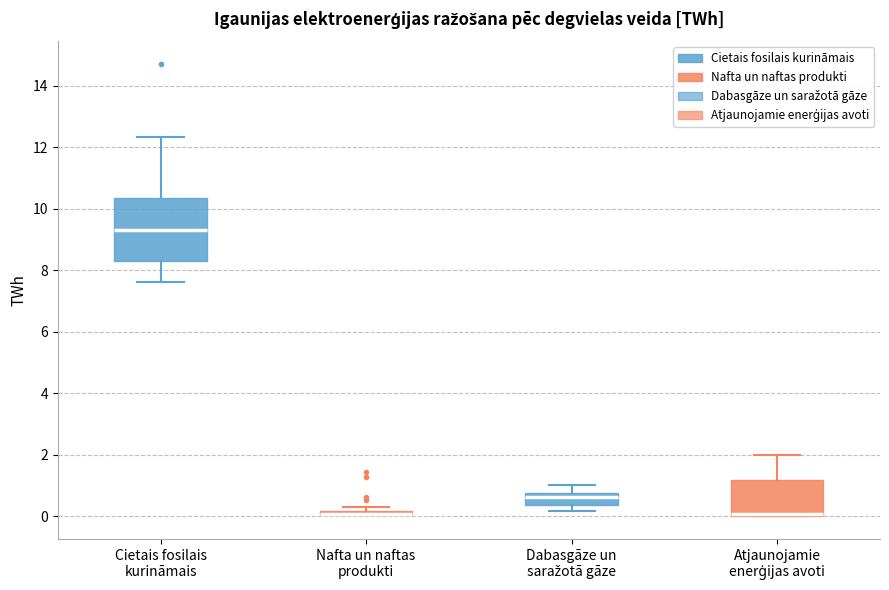

Comparing the boxes themselves (not the whiskers), which one is the tallest?

Cietais fosilais kurināmais